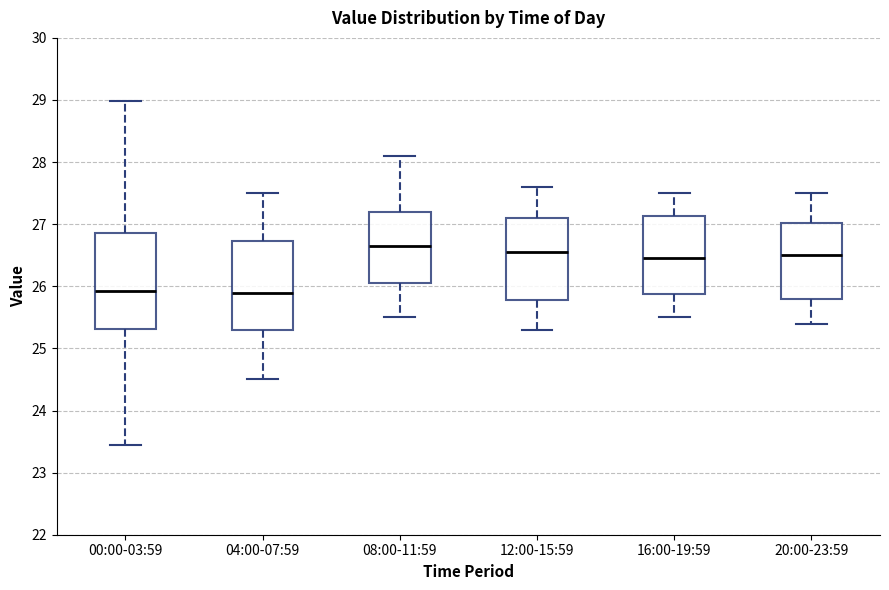

Which box is the tallest, from its lower edge to its upper edge?

00:00-03:59